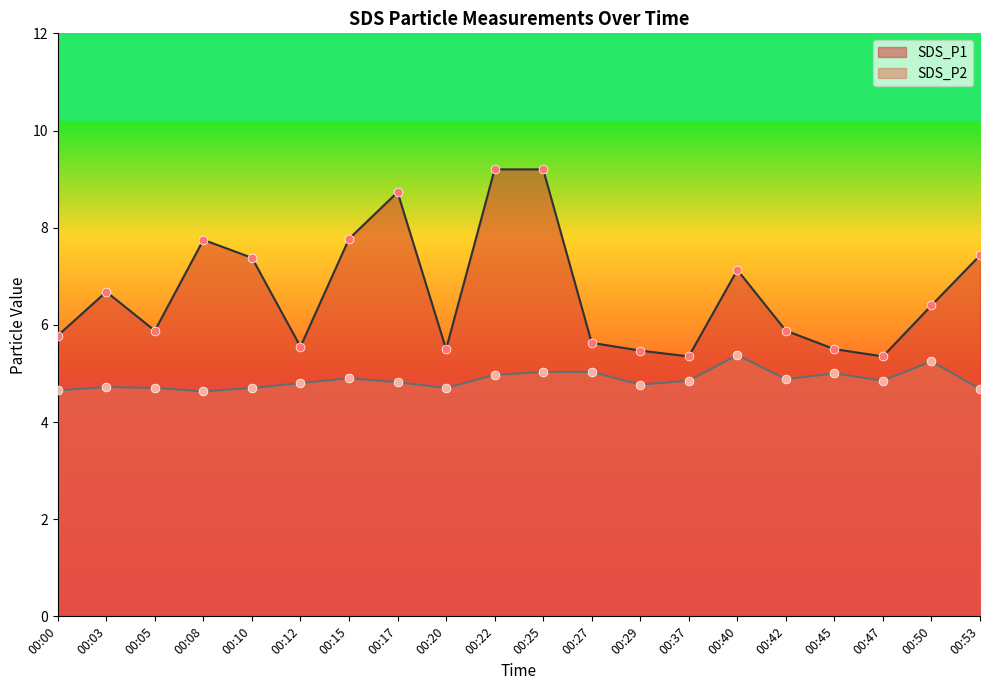

What are all the series names shown in the legend?

SDS_P1, SDS_P2